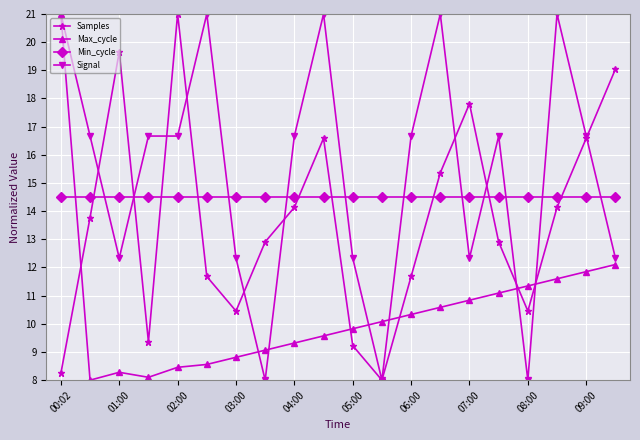

What is the value of the Signal point at the 5th from the left?

16.7